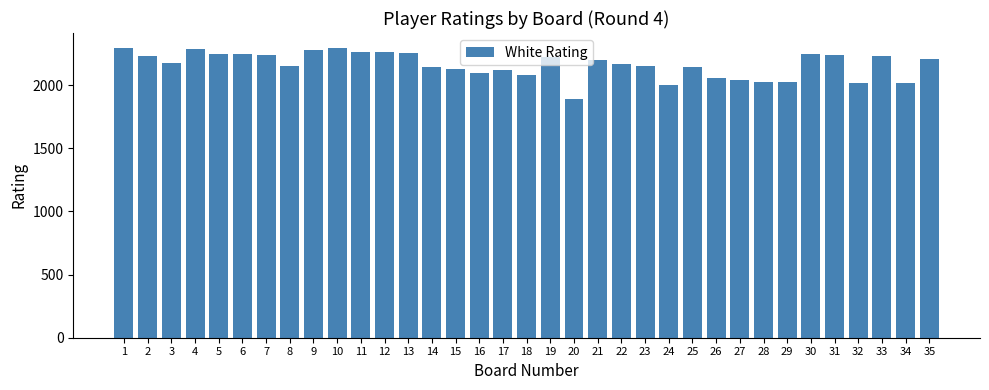

How many categories are shown in the chart?

35